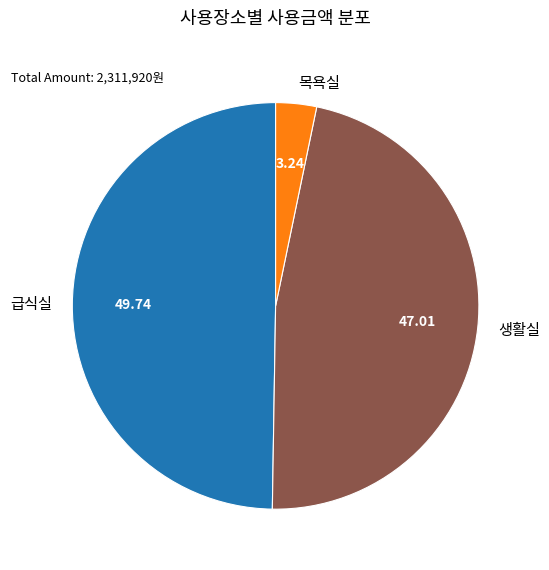

Rank the categories by value from lowest to highest.

목욕실, 생활실, 급식실